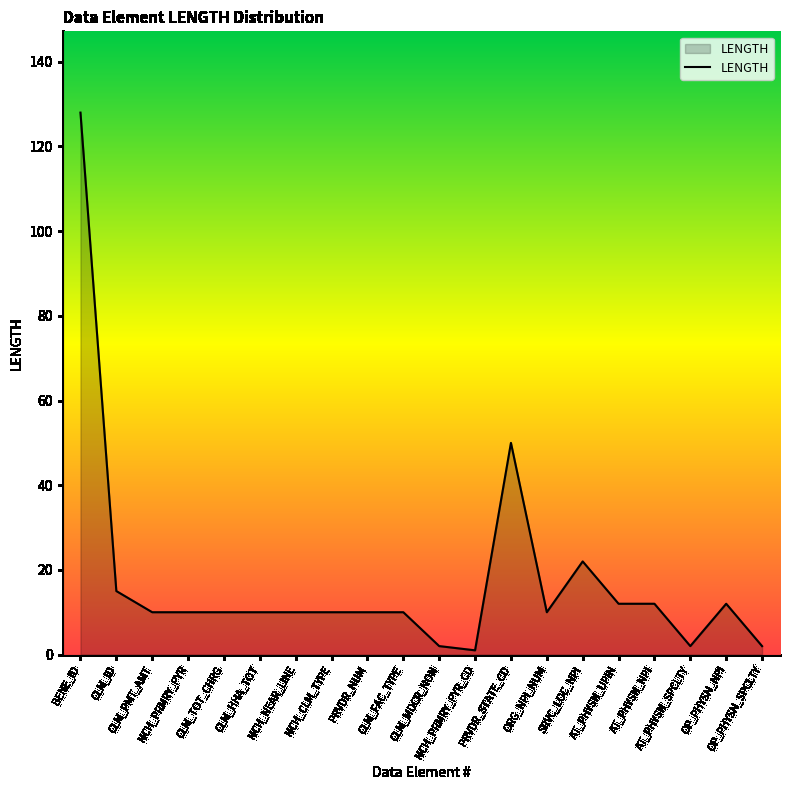

What is the change in value from CLM_ID to CLM_MDCR_NON?

-13